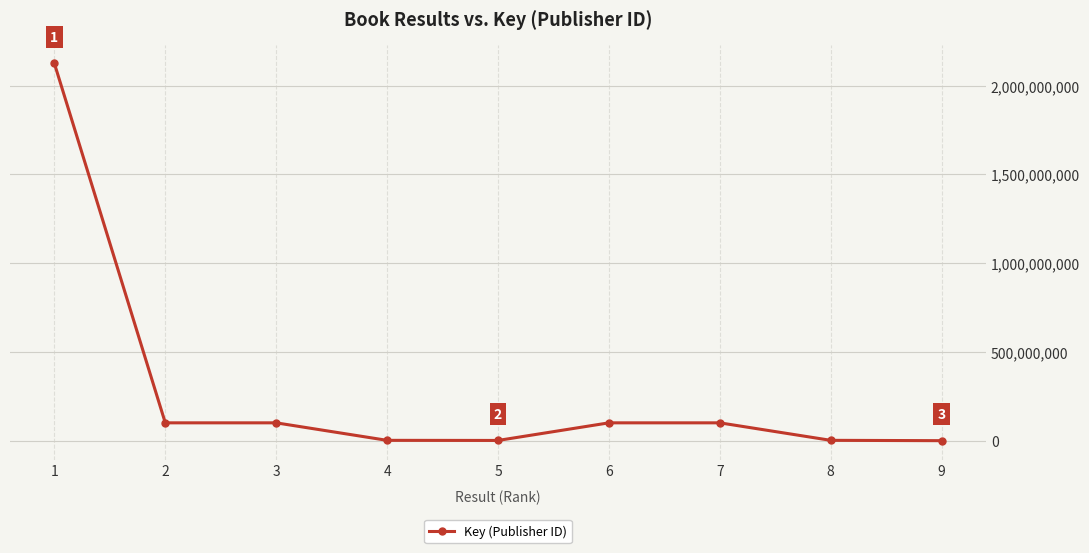

At which category does the chart reach its peak across all series?

1